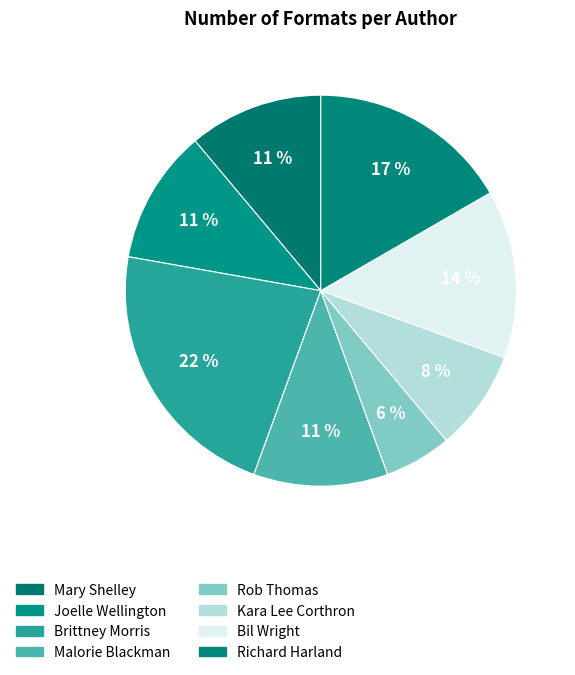

True or false: Bil Wright accounts for 1% of the total.

False